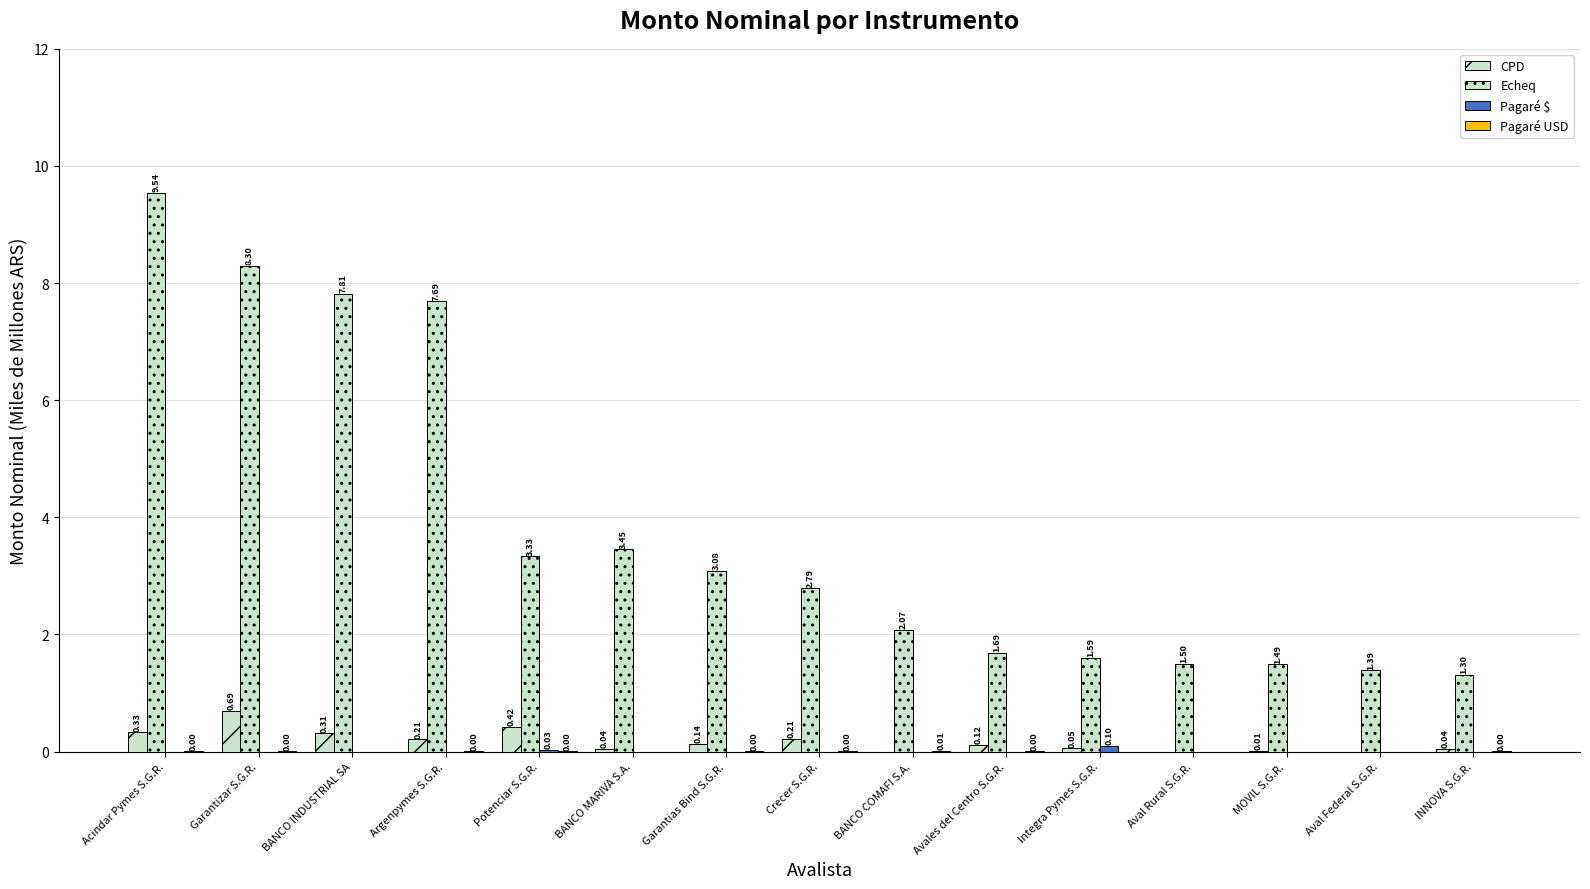

Reading left to right, list all the values displayed in this chart.

CPD: Acindar Pymes S.G.R.=0.3	Garantizar S.G.R.=0.7	BANCO INDUSTRIAL SA=0.3	Argenpymes S.G.R.=0.2	Potenciar S.G.R.=0.4	BANCO MARIVA S.A.=0.0	Garantias Bind S.G.R.=0.1	Crecer S.G.R.=0.2	BANCO COMAFI S.A.=0.0	Avales del Centro S.G.R.=0.1	Integra Pymes S.G.R.=0.1	Aval Rural S.G.R.=0.0	MOVIL S.G.R.=0.0	Aval Federal S.G.R.=0.0	INNOVA S.G.R.=0.0
Echeq: Acindar Pymes S.G.R.=9.5	Garantizar S.G.R.=8.3	BANCO INDUSTRIAL SA=7.8	Argenpymes S.G.R.=7.7	Potenciar S.G.R.=3.3	BANCO MARIVA S.A.=3.5	Garantias Bind S.G.R.=3.1	Crecer S.G.R.=2.8	BANCO COMAFI S.A.=2.1	Avales del Centro S.G.R.=1.7	Integra Pymes S.G.R.=1.6	Aval Rural S.G.R.=1.5	MOVIL S.G.R.=1.5	Aval Federal S.G.R.=1.4	INNOVA S.G.R.=1.3
Pagaré $: Acindar Pymes S.G.R.=0.0	Garantizar S.G.R.=0.0	BANCO INDUSTRIAL SA=0.0	Argenpymes S.G.R.=0.0	Potenciar S.G.R.=0.0	BANCO MARIVA S.A.=0.0	Garantias Bind S.G.R.=0.0	Crecer S.G.R.=0.0	BANCO COMAFI S.A.=0.0	Avales del Centro S.G.R.=0.0	Integra Pymes S.G.R.=0.1	Aval Rural S.G.R.=0.0	MOVIL S.G.R.=0.0	Aval Federal S.G.R.=0.0	INNOVA S.G.R.=0.0
Pagaré USD: Acindar Pymes S.G.R.=0.0	Garantizar S.G.R.=0.0	BANCO INDUSTRIAL SA=0.0	Argenpymes S.G.R.=0.0	Potenciar S.G.R.=0.0	BANCO MARIVA S.A.=0.0	Garantias Bind S.G.R.=0.0	Crecer S.G.R.=0.0	BANCO COMAFI S.A.=0.0	Avales del Centro S.G.R.=0.0	Integra Pymes S.G.R.=0.0	Aval Rural S.G.R.=0.0	MOVIL S.G.R.=0.0	Aval Federal S.G.R.=0.0	INNOVA S.G.R.=0.0